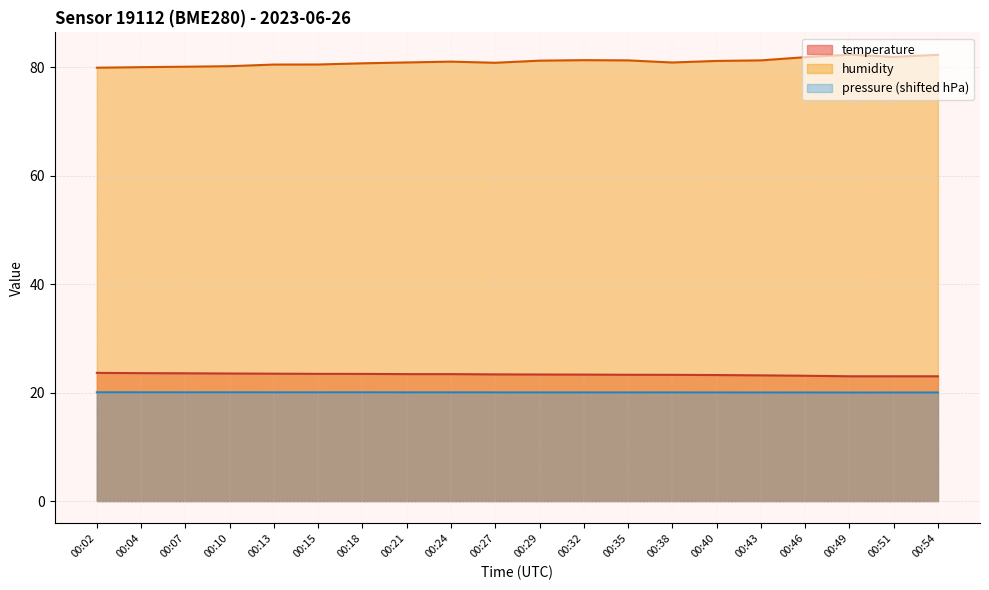

What is the sum of all temperature values?

466.5